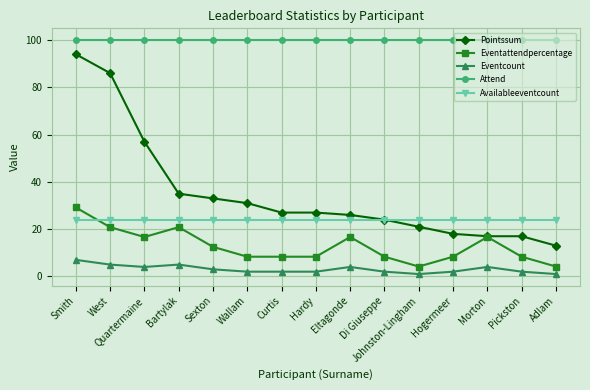

At which label does Pointssum reach its minimum?

Adlam